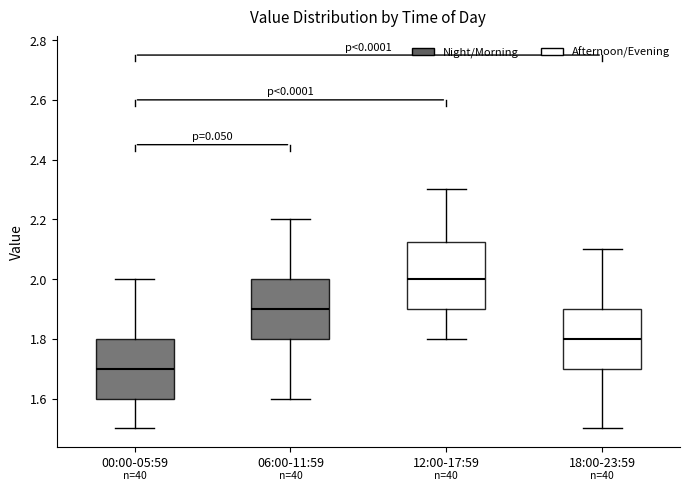

Comparing the boxes themselves (not the whiskers), which one is the tallest?

12:00-17:59